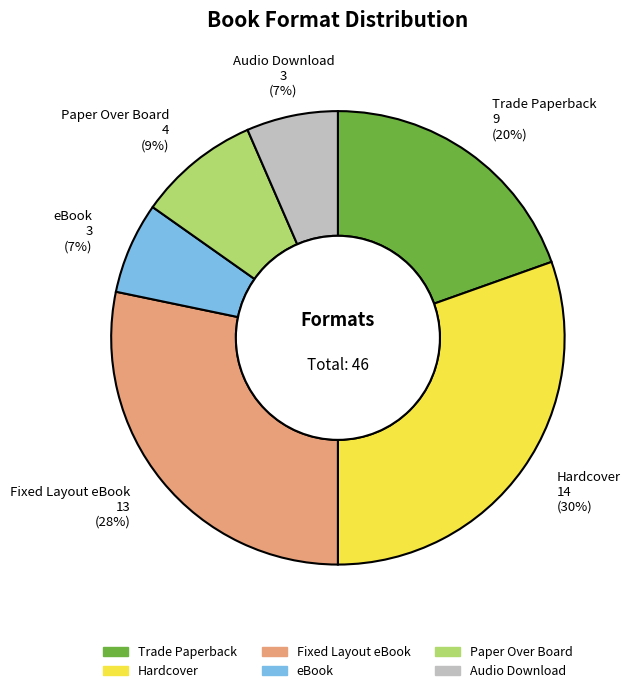

How many slices are in this pie chart?

6